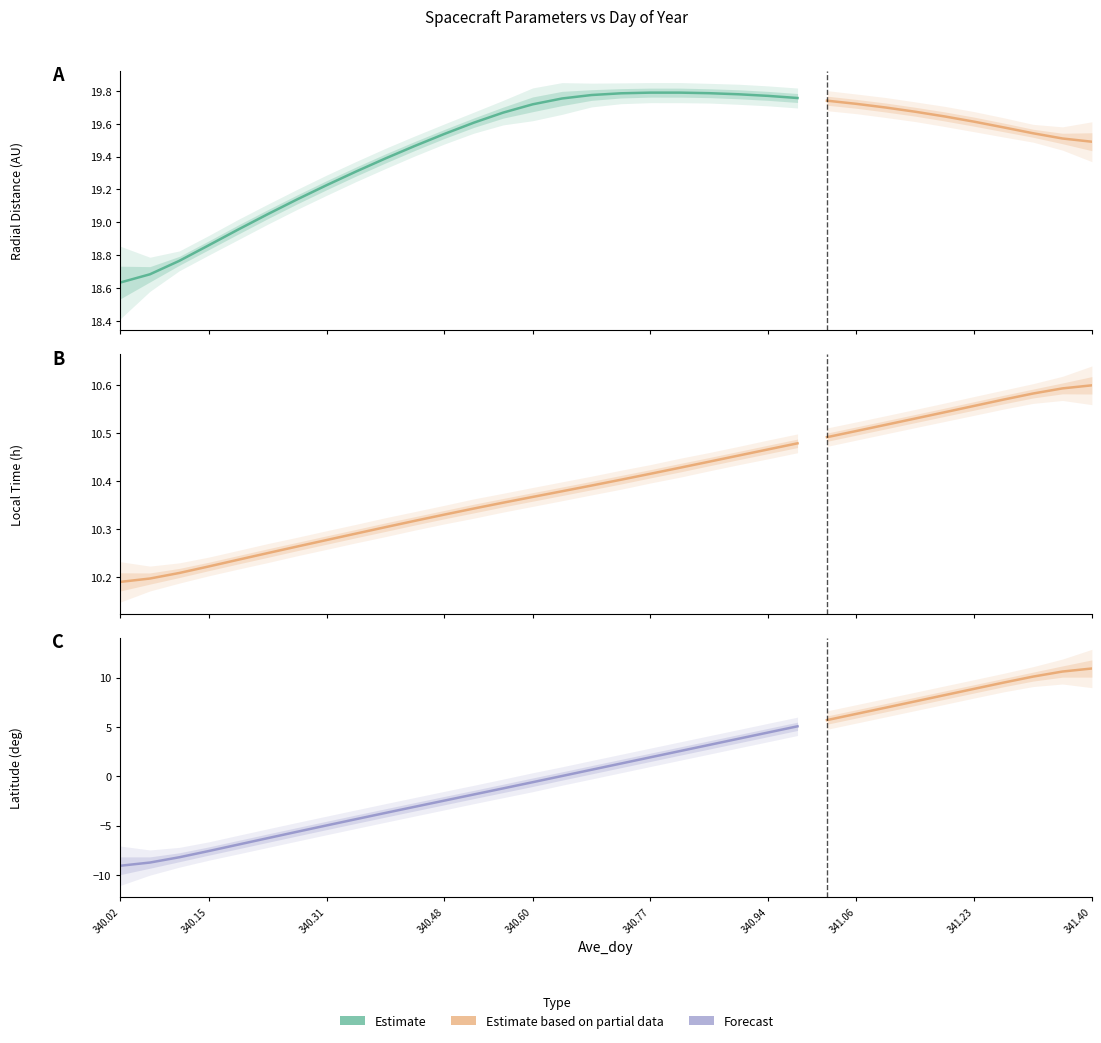

What is the value of the Latitude point at the 17th from the left?

0.7